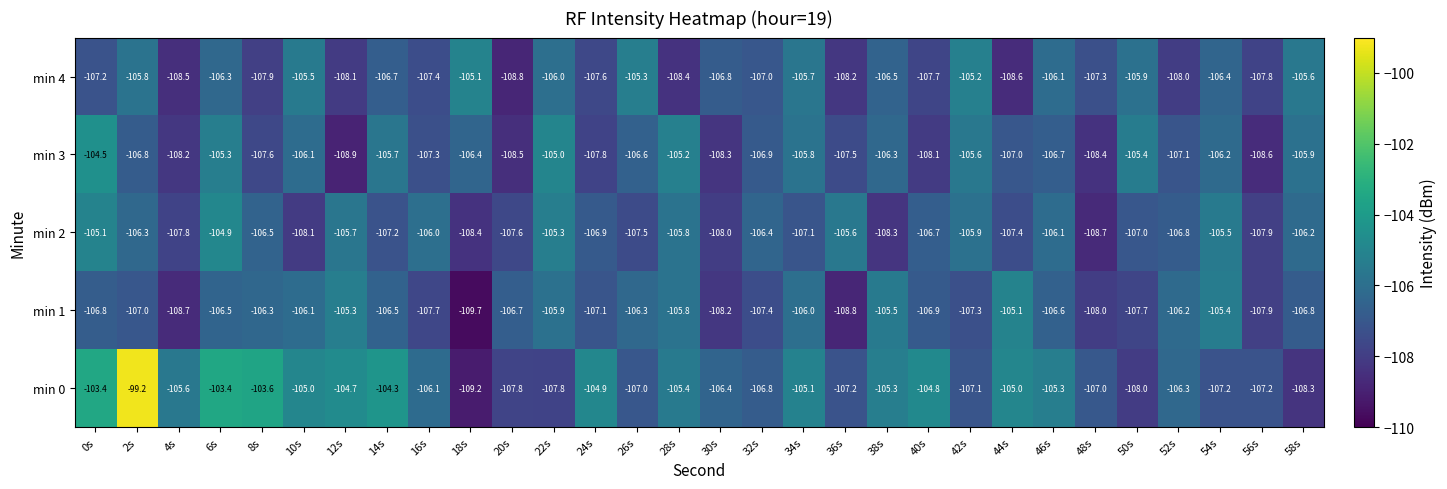

What is the difference between the maximum and minimum values in the min 0 series?

10.0